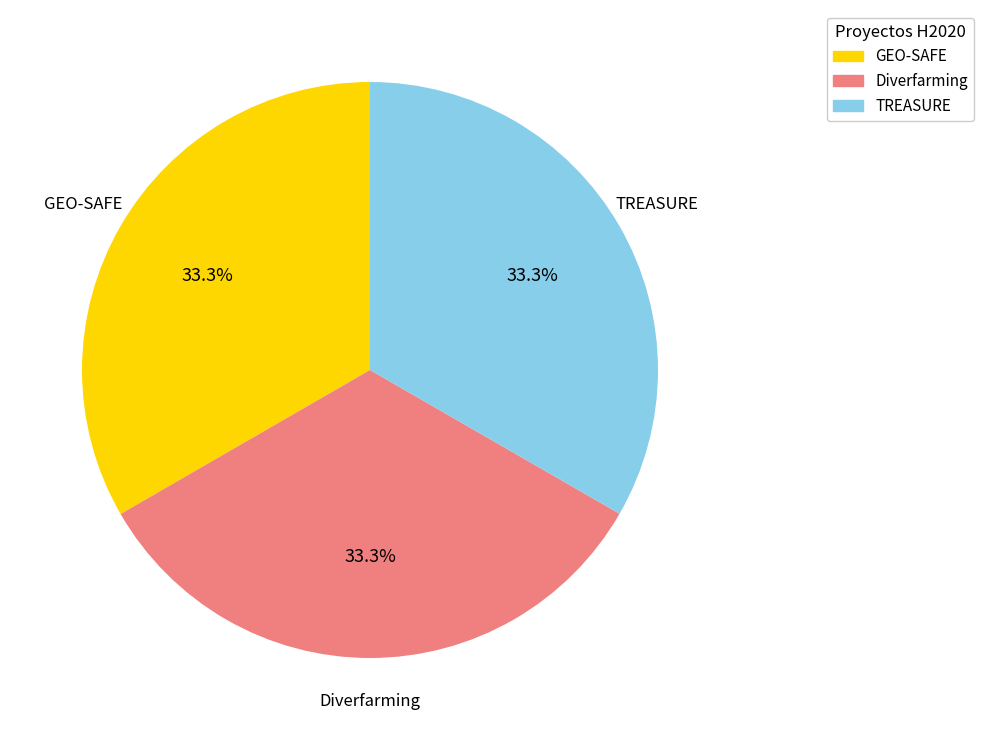

Combined, do TREASURE and GEO-SAFE account for over 50%?

Yes